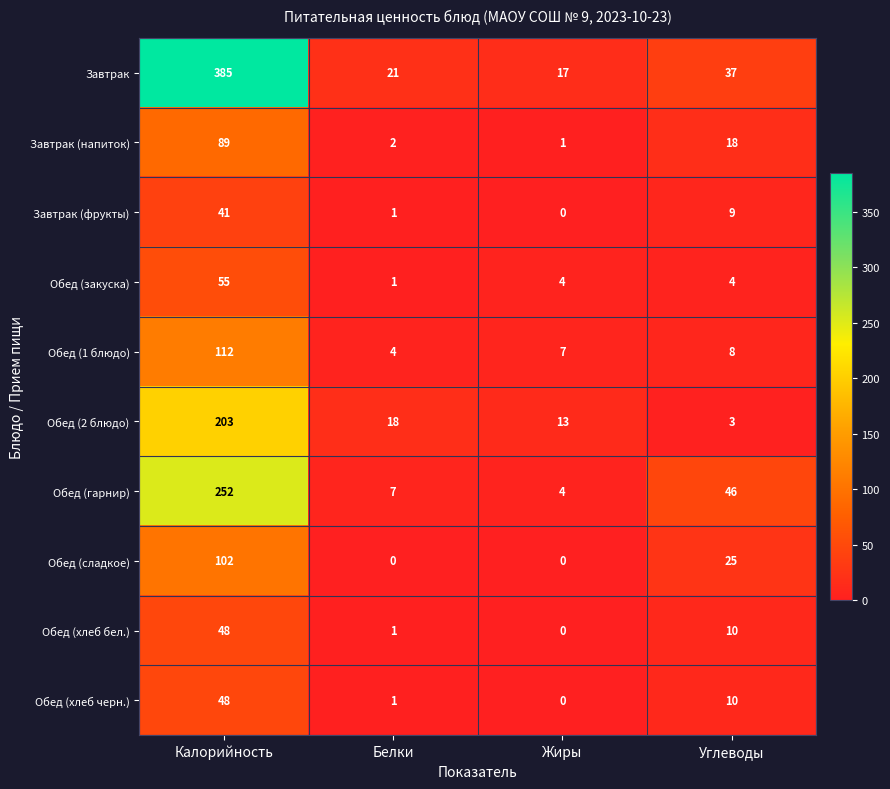

What is the highest value of the Завтрак (напиток) series?

89